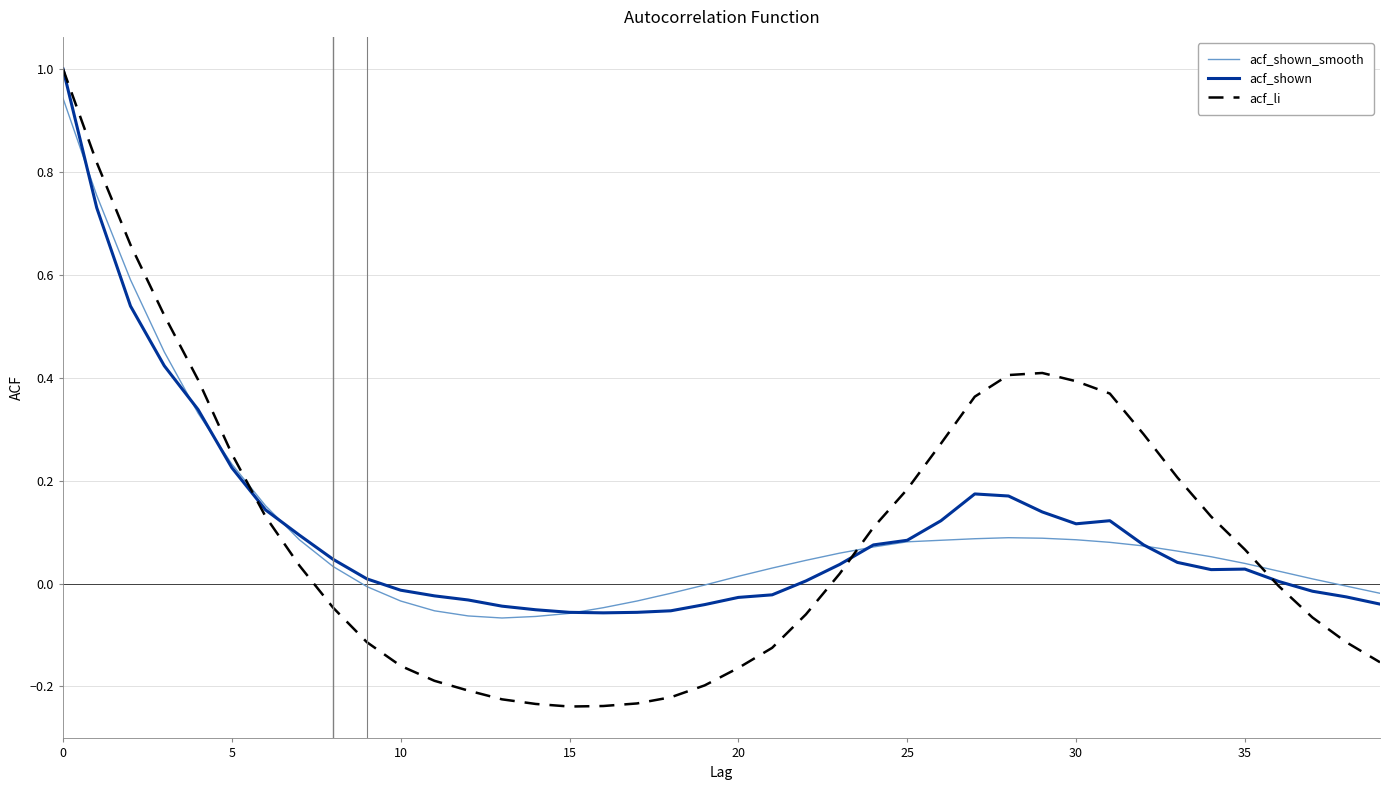

What is the difference between the second highest and second lowest values in the acf_li series?

1.1